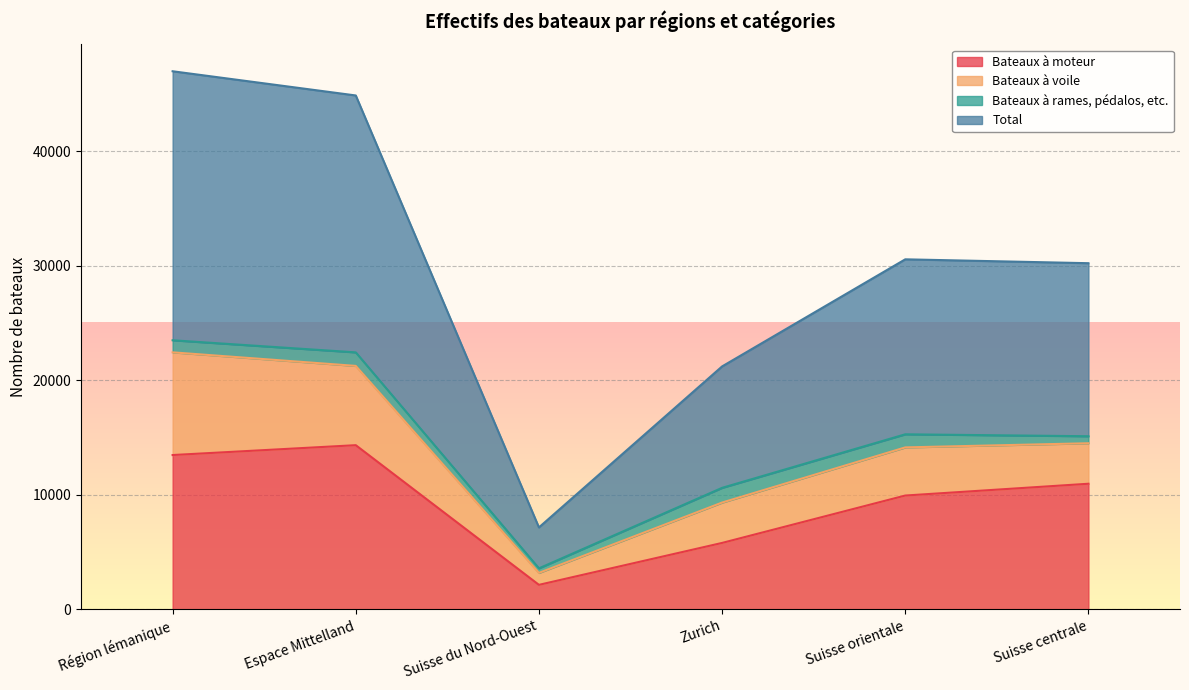

Does the chart display data point markers on the line(s)?

No